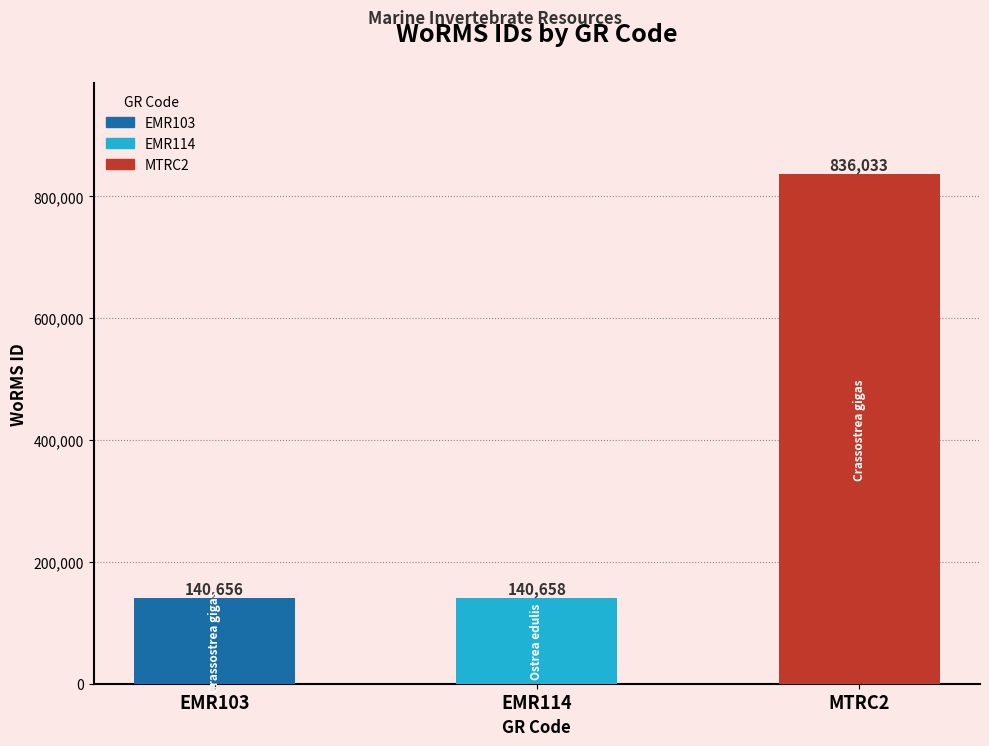

Rank the categories by value from lowest to highest.

EMR103, EMR114, MTRC2